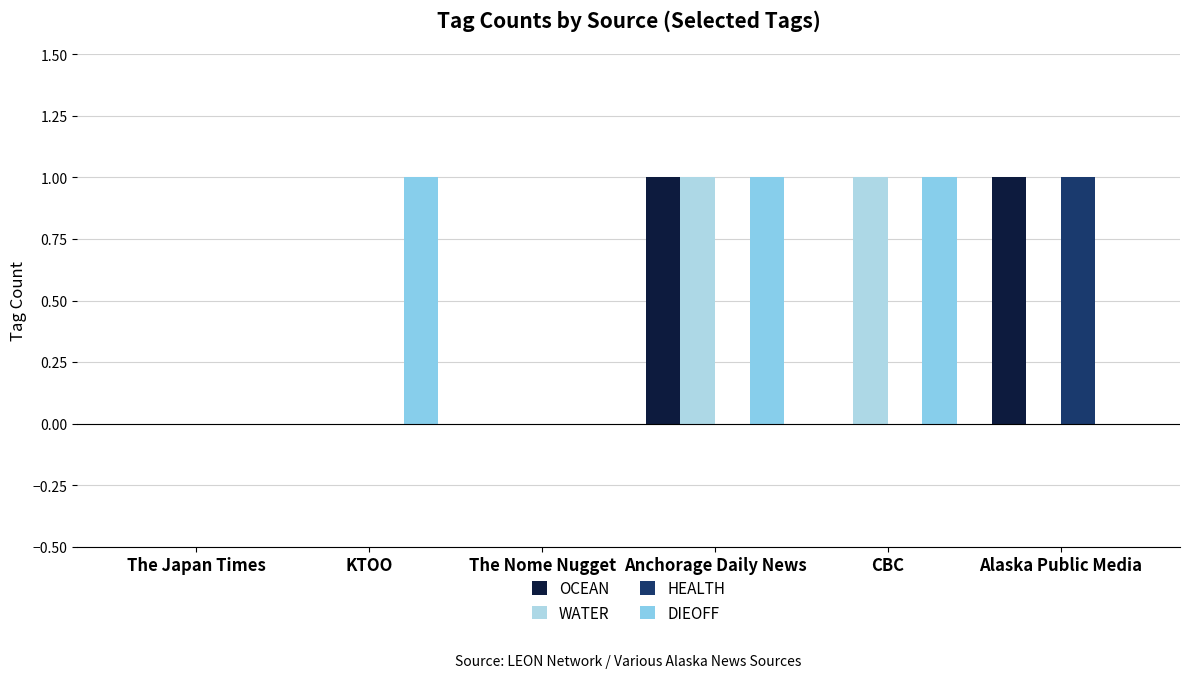

Reading left to right, what are all the values shown in this chart?

OCEAN: The Japan Times=0	KTOO=0	The Nome Nugget=0	Anchorage Daily News=1	CBC=0	Alaska Public Media=1
WATER: The Japan Times=0	KTOO=0	The Nome Nugget=0	Anchorage Daily News=1	CBC=1	Alaska Public Media=0
HEALTH: The Japan Times=0	KTOO=0	The Nome Nugget=0	Anchorage Daily News=0	CBC=0	Alaska Public Media=1
DIEOFF: The Japan Times=0	KTOO=1	The Nome Nugget=0	Anchorage Daily News=1	CBC=1	Alaska Public Media=0